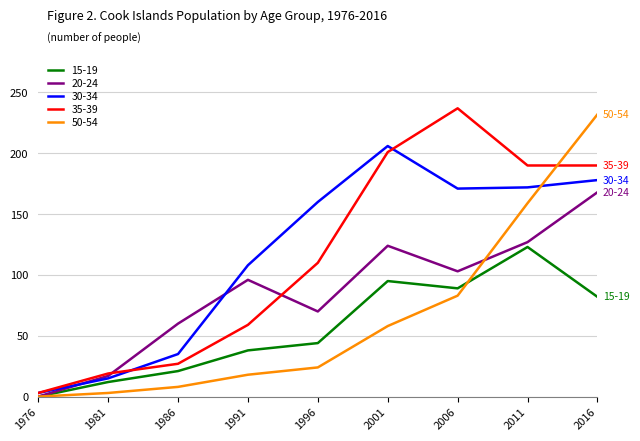

What is the difference between the maximum and minimum values in the 50-54 series?

232